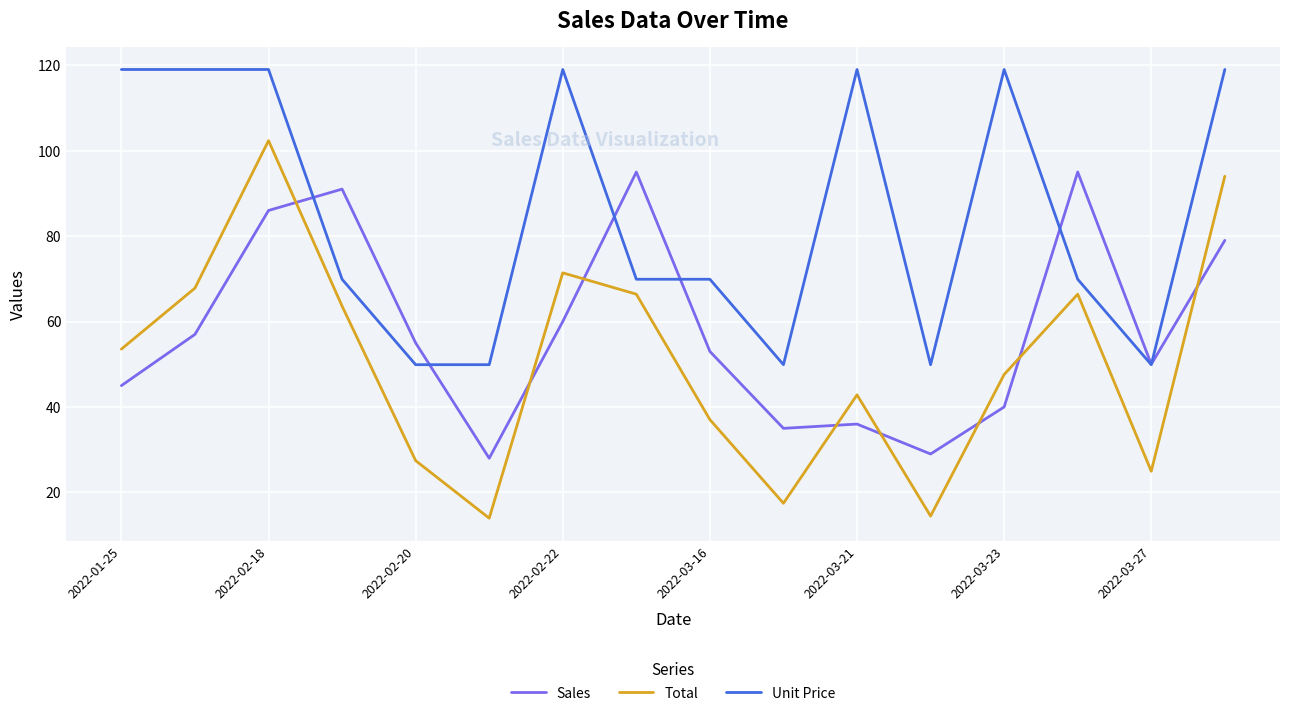

What is the average value of the Unit Price series?

85.1